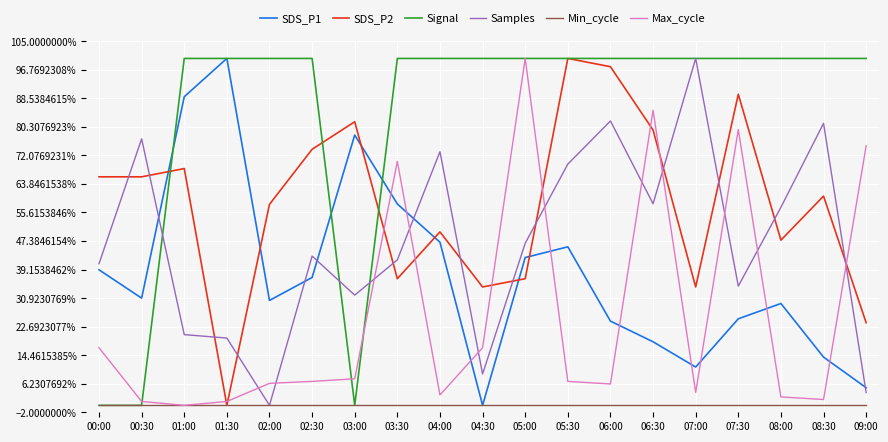

What are all the series names shown in the legend?

SDS_P1, SDS_P2, Signal, Samples, Min_cycle, Max_cycle